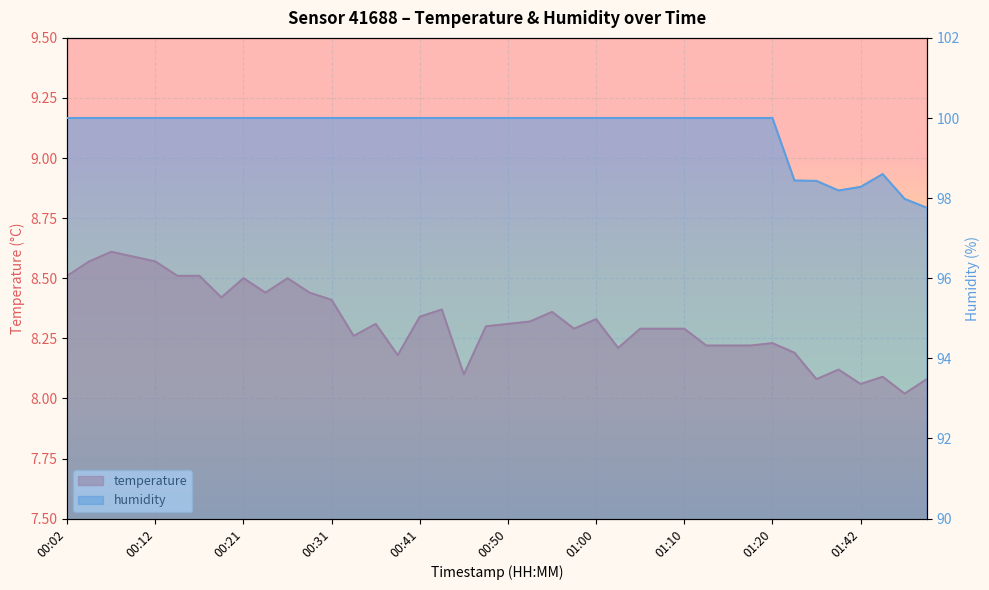

Which category has the highest value in the humidity series?

00:02